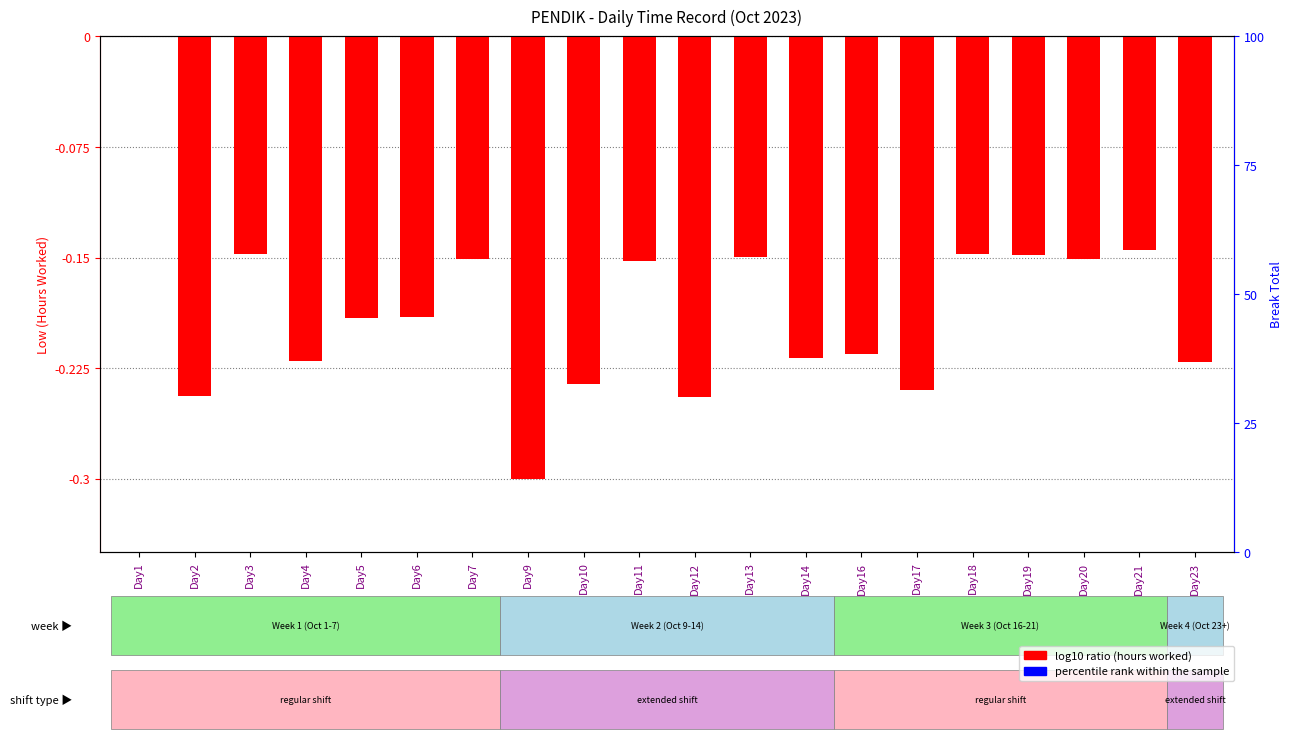

Which label corresponds to the largest value in the chart?

Day1